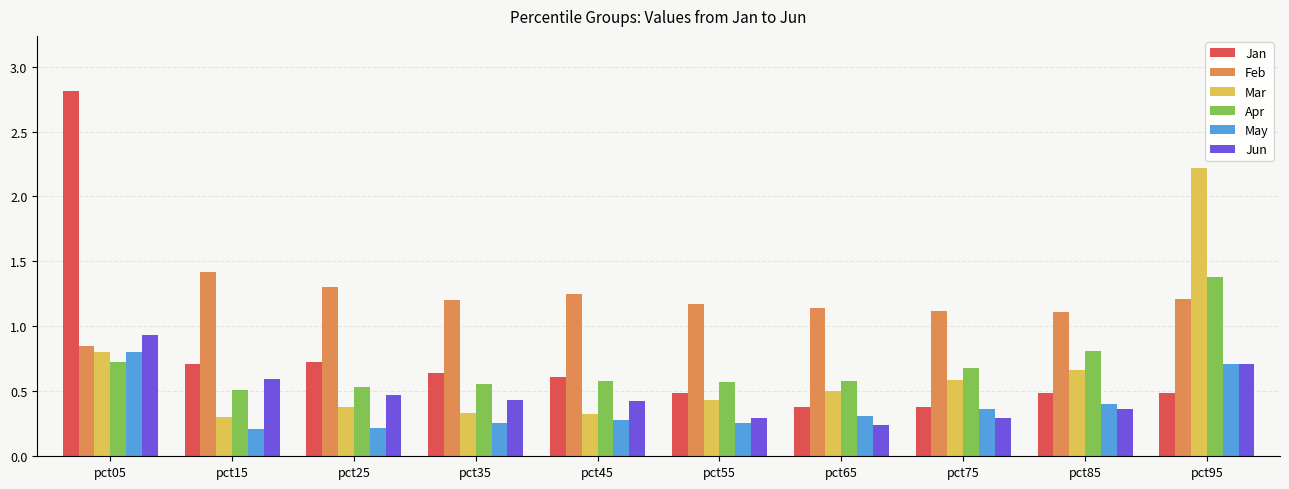

Is the value of Feb at pct55 greater than the value of Jun at pct35?

Yes